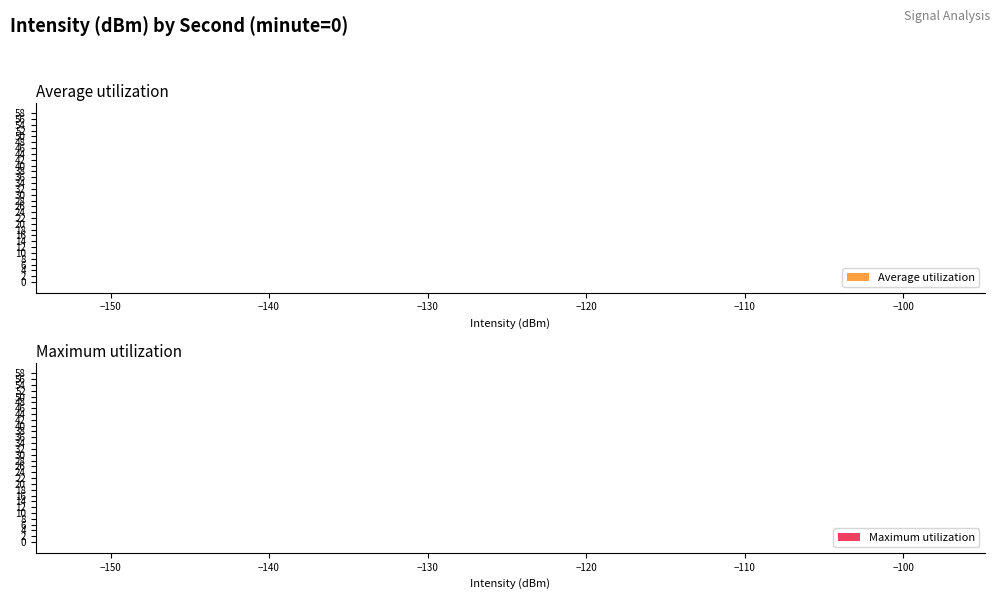

Which series has the widest spread of values?

Maximum utilization